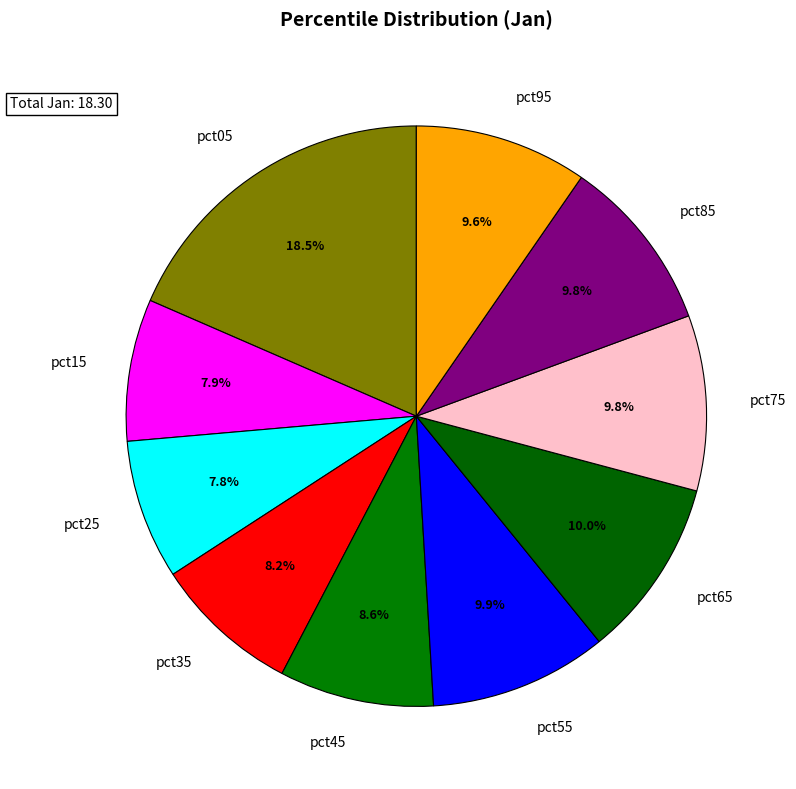

Which category has the biggest portion of the pie?

pct05